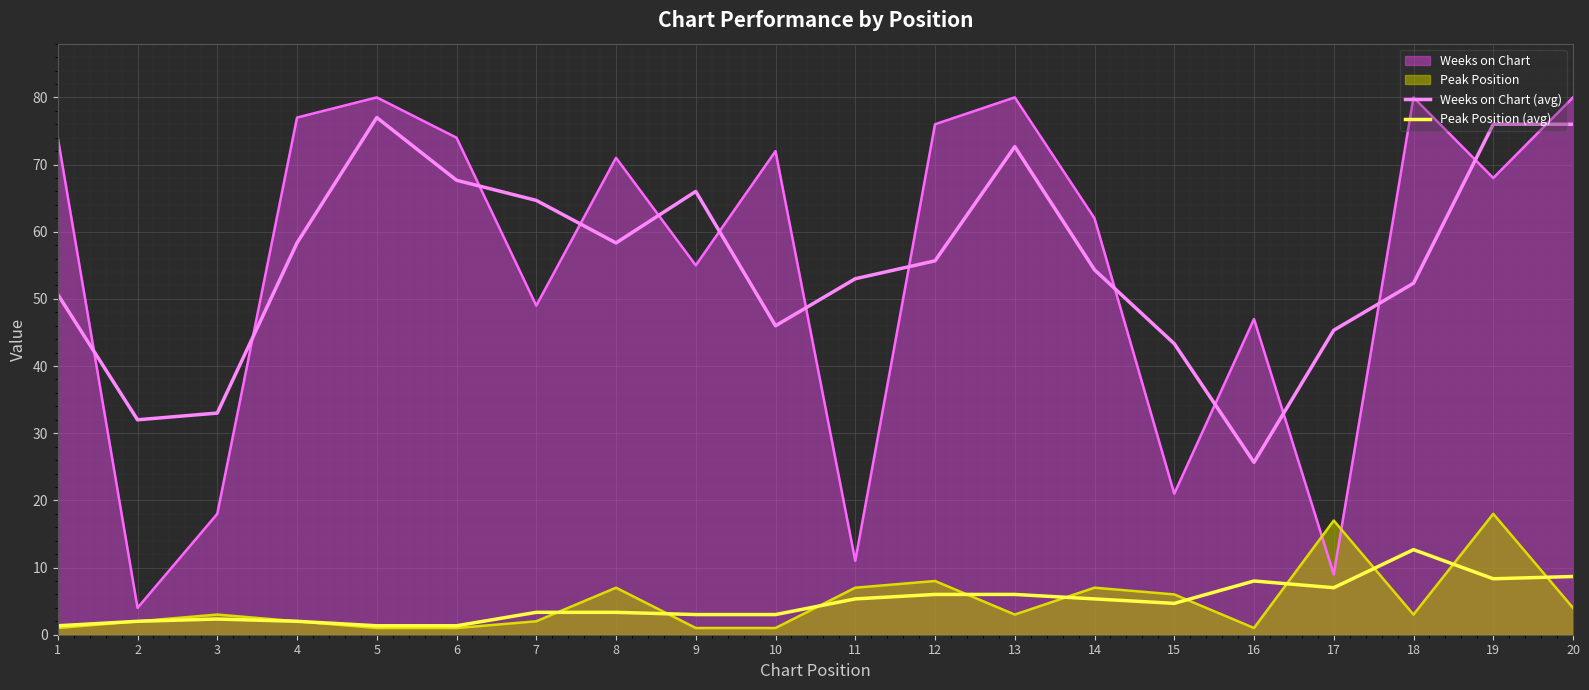

Rank the series by their average value, from highest to lowest.

Weeks on Chart (avg), Peak Position (avg)